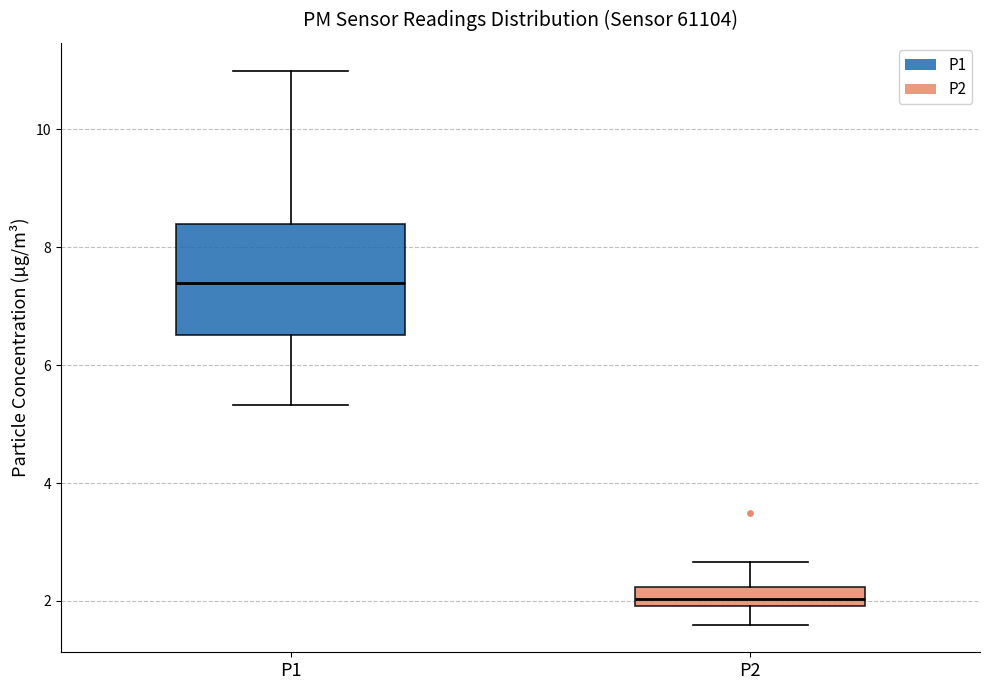

Reading left to right, read every box against the y-axis: the position of its median line, the range the box covers, and the ends of its whiskers. The values are not printed on the chart, so give them approximately, as read against the axis.

P1: median 7.4, box 6.6 to 8.4, whiskers 5.4 to 11.0
P2: median 2.0 (inside the box), box 2.0 to 2.2, whiskers 1.6 to 2.6